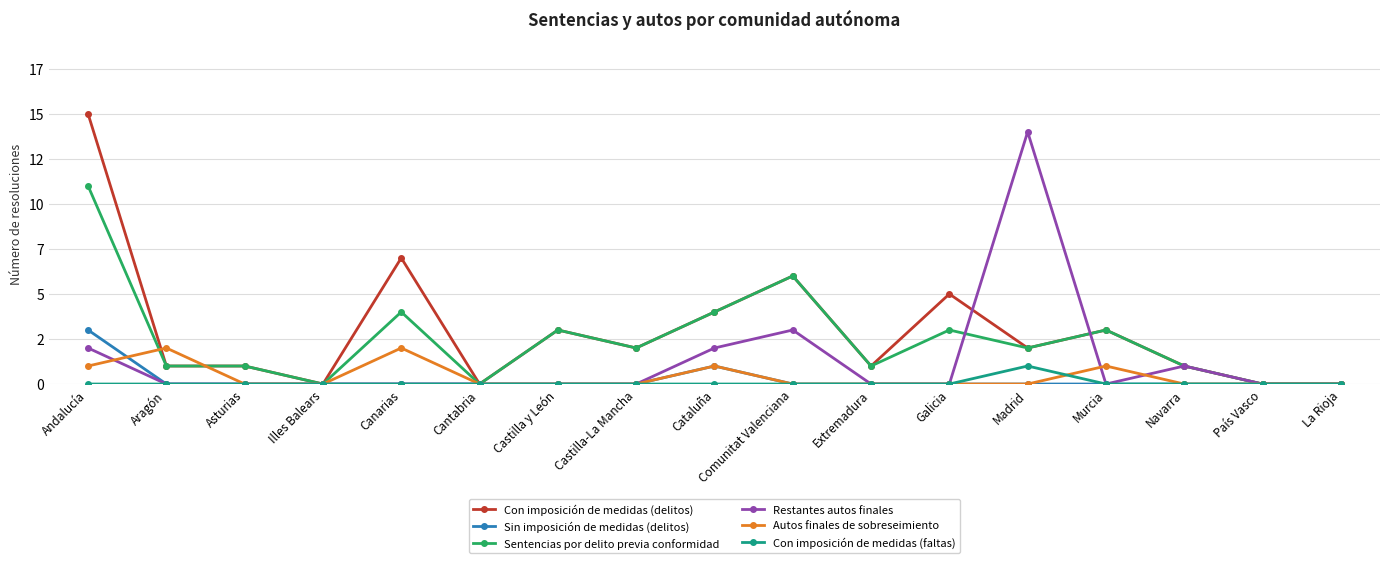

What is the label of the 17th point from the left?

La Rioja